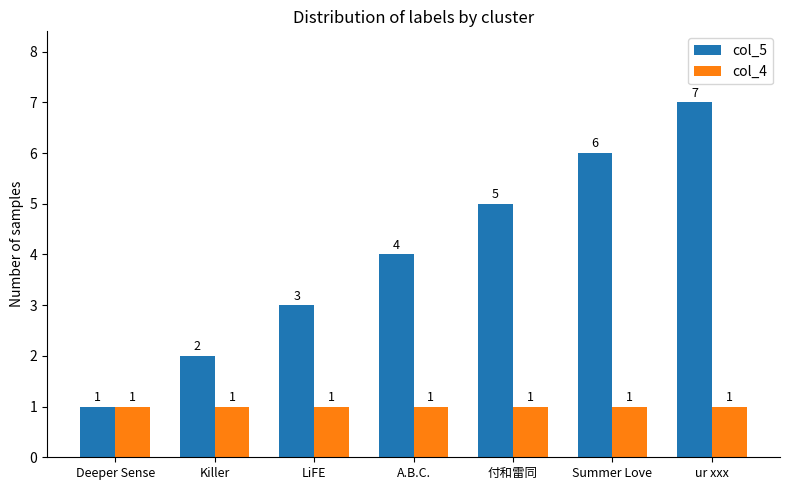

Which series has the largest range (max minus min)?

col_5